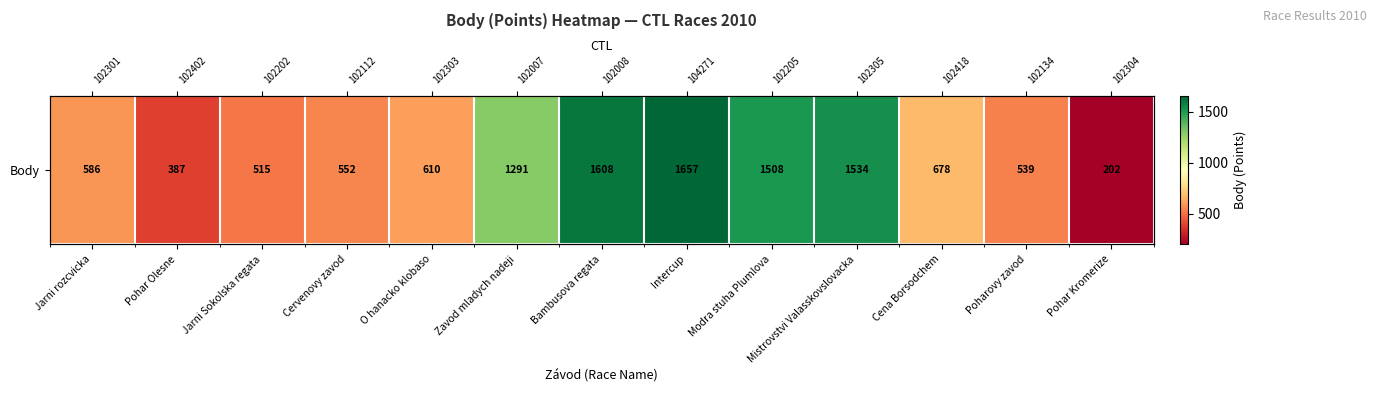

Which category has the highest value across all series?

Intercup